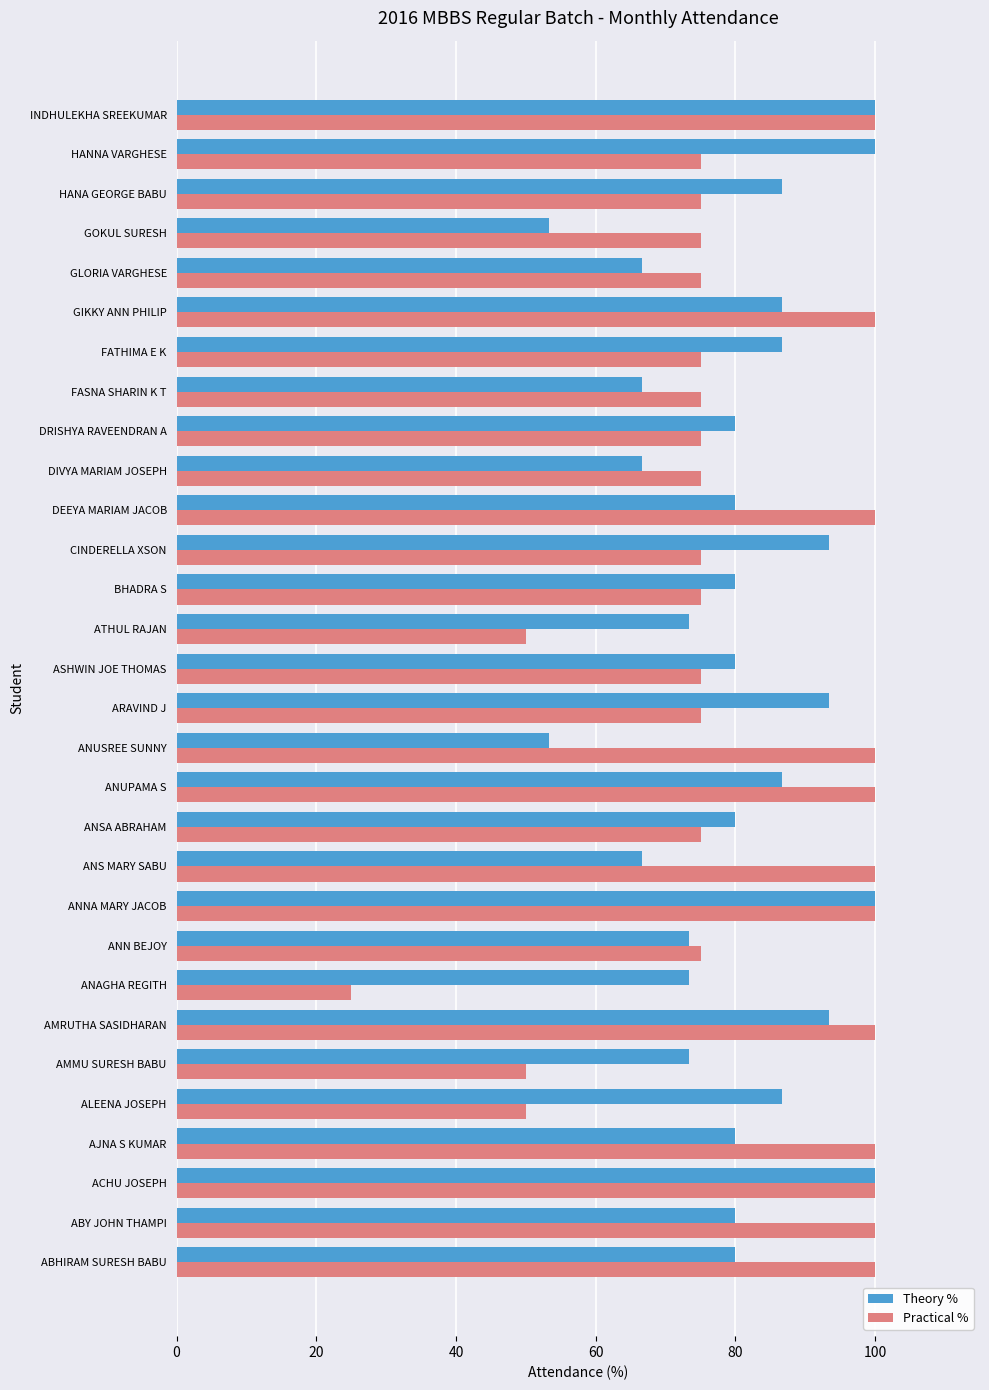

What is the approximate value of Practical % at ACHU JOSEPH?

100.0